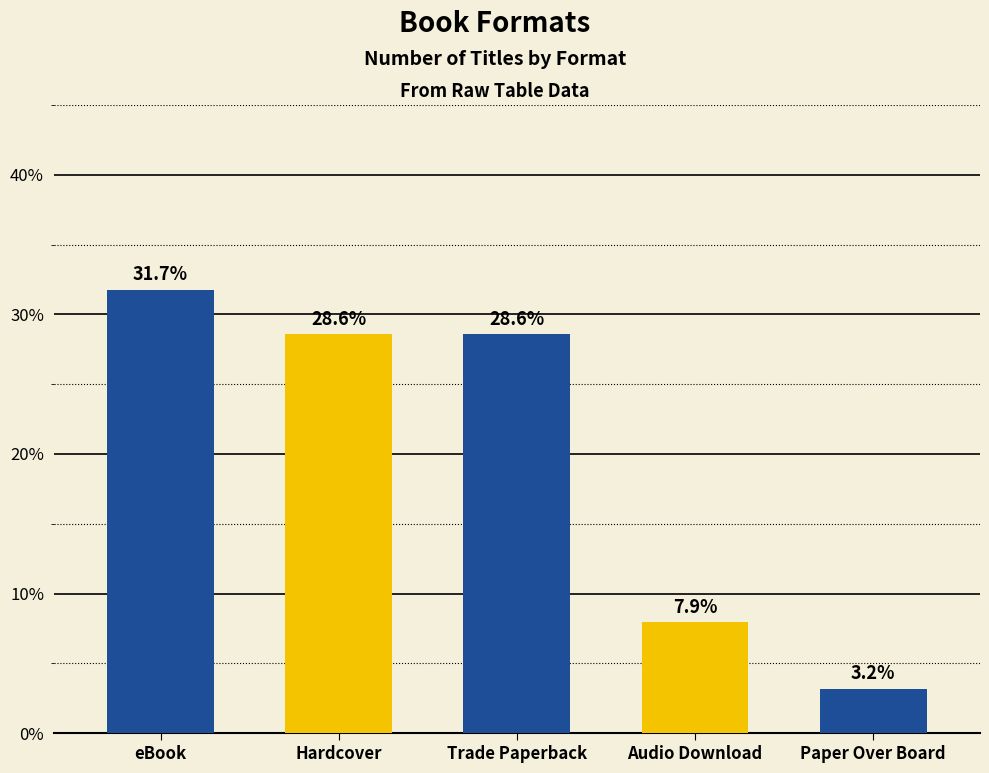

The chart shows a value of 28.6 at Trade Paperback. True or false?

True